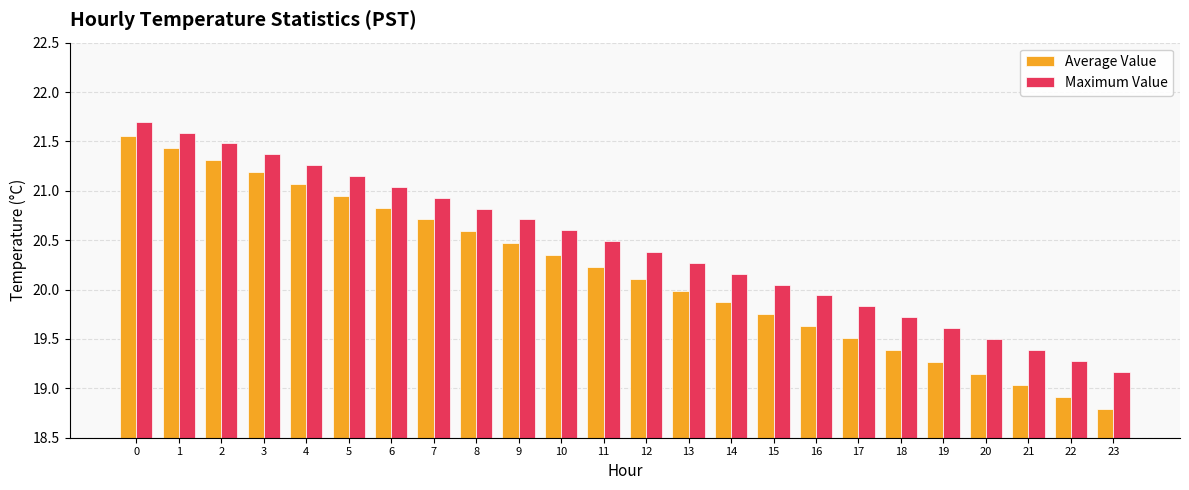

At how many categories does at least one series exceed 21?

7